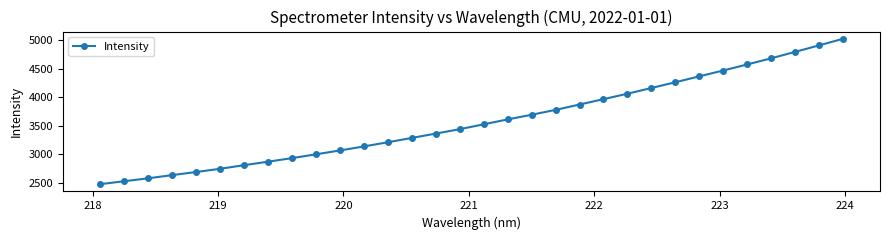

What is the average value?

3578.7